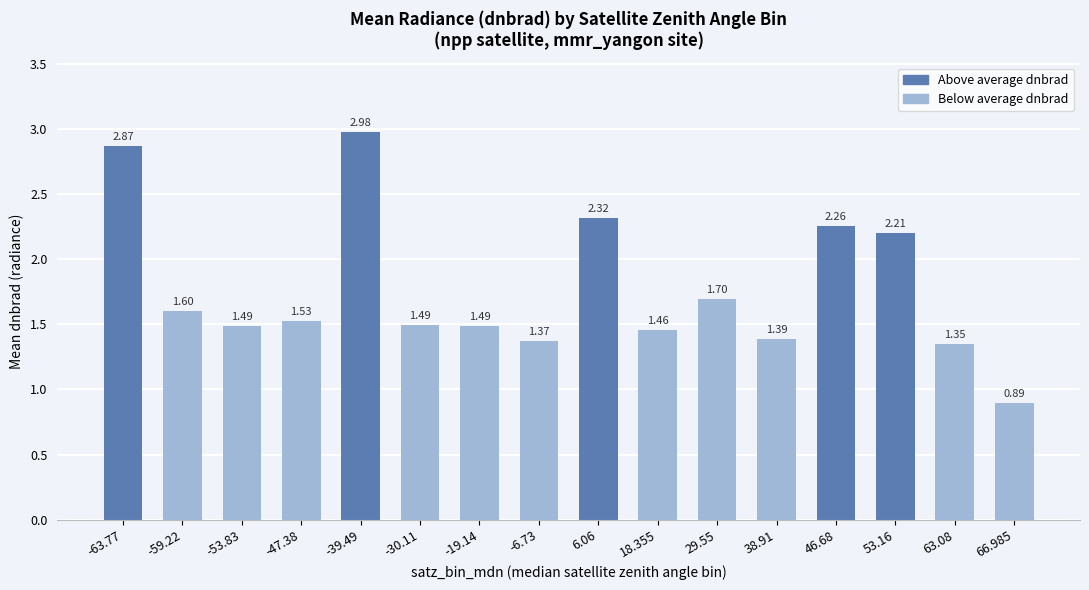

What is the average value?

1.8